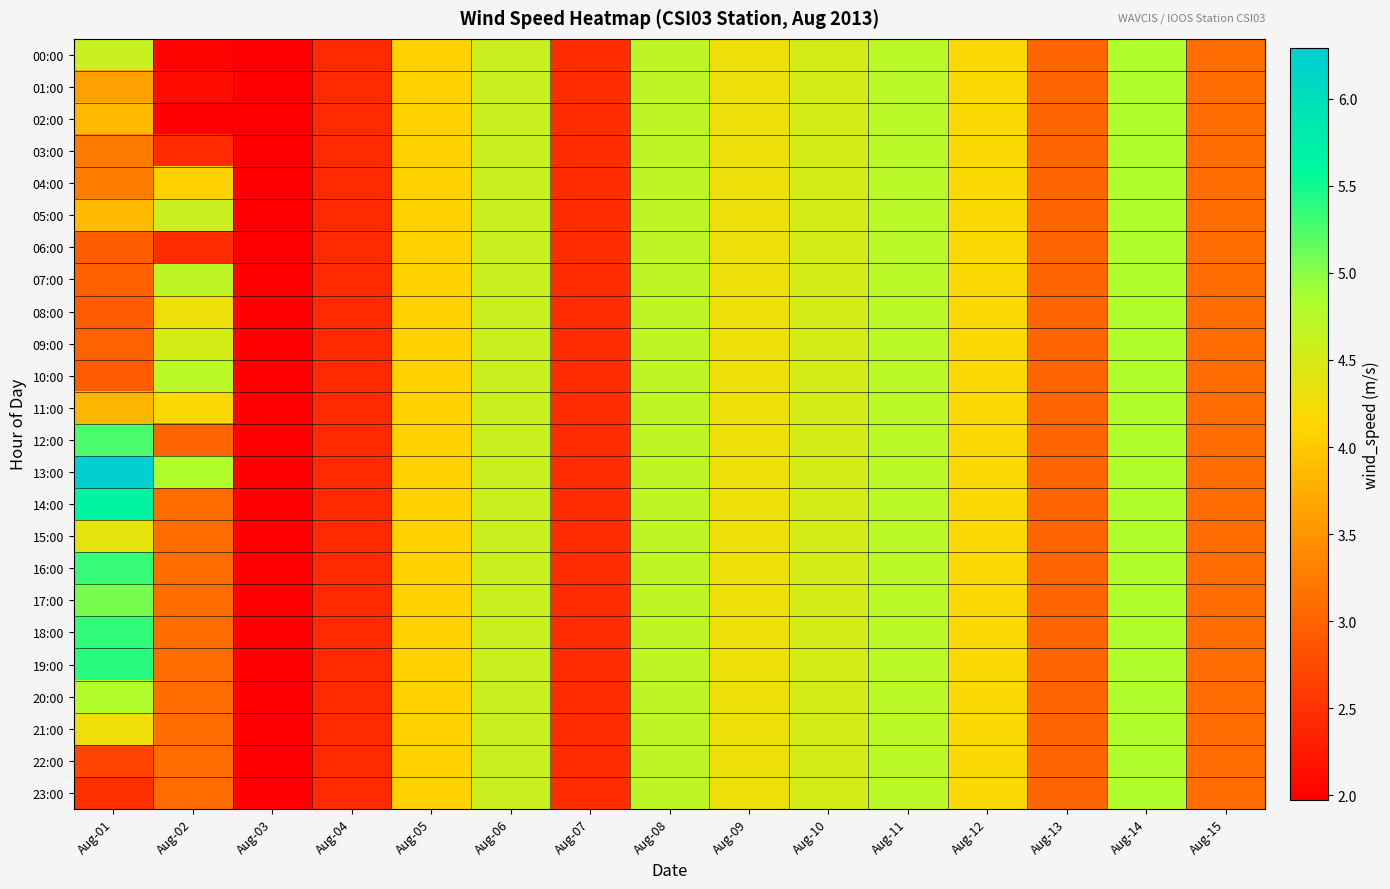

At how many categories does at least one series exceed 4?

10